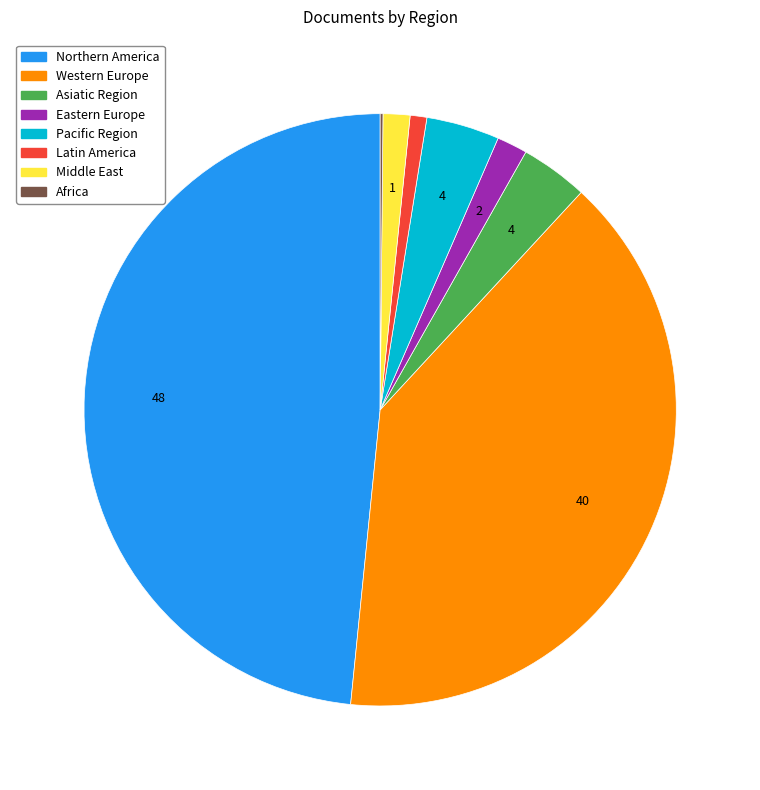

Which category has the biggest portion of the pie?

Northern America